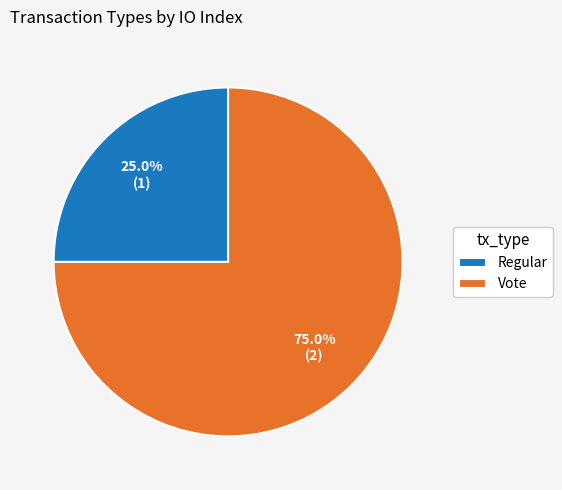

What is the largest slice in the pie chart?

Vote